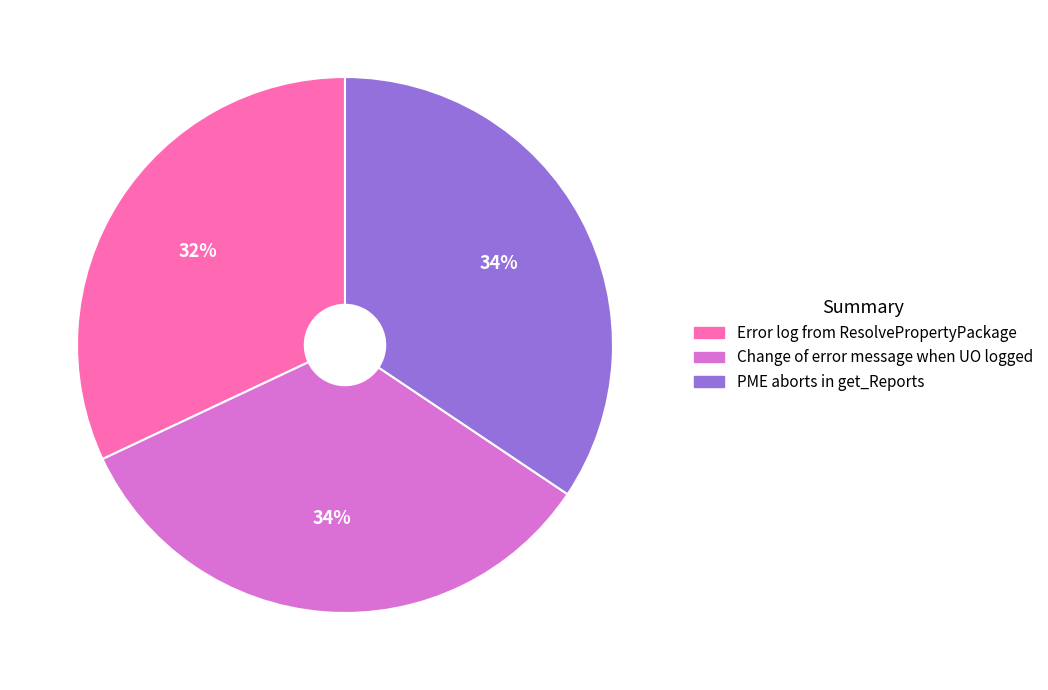

To the nearest percent, what is the difference between the largest and smallest slice percentages?

2%